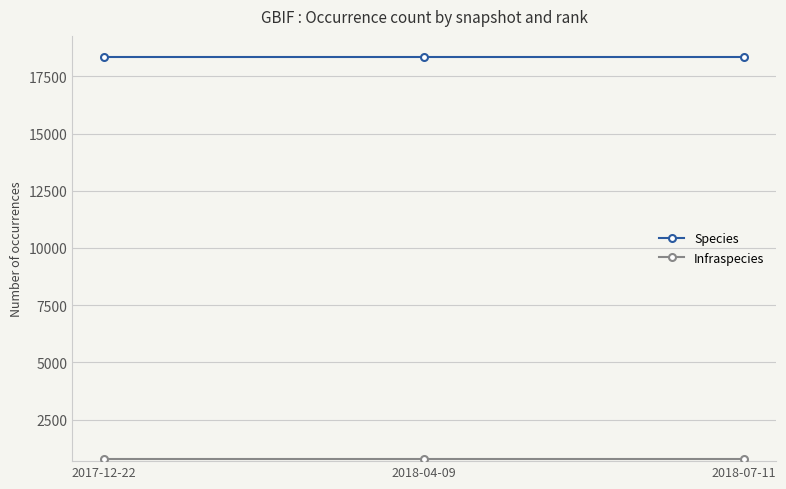

Does the chart display data point markers on the line(s)?

Yes